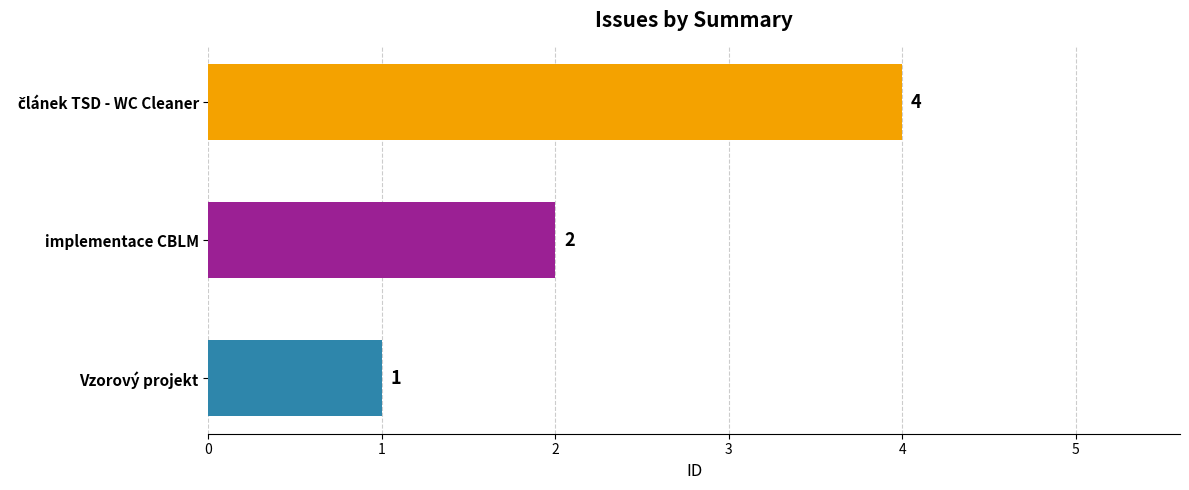

True or false: the data shows 1 at Vzorový projekt.

True